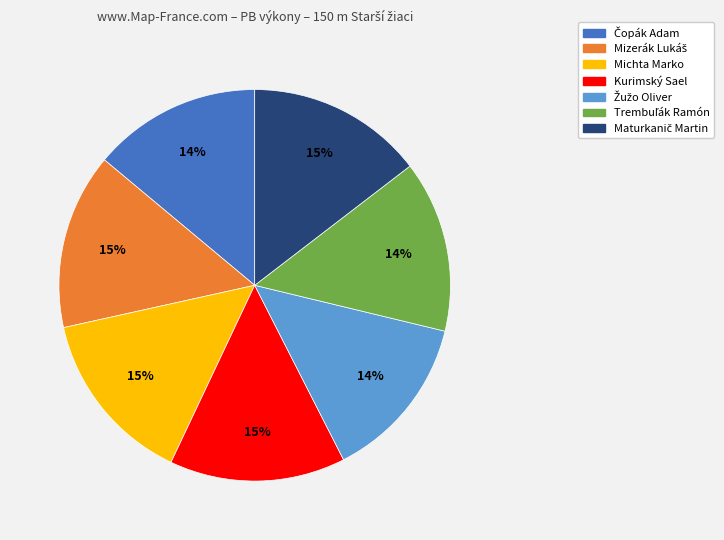

To the nearest percent, what is the combined percentage of Kurimský Sael and Michta Marko?

29%